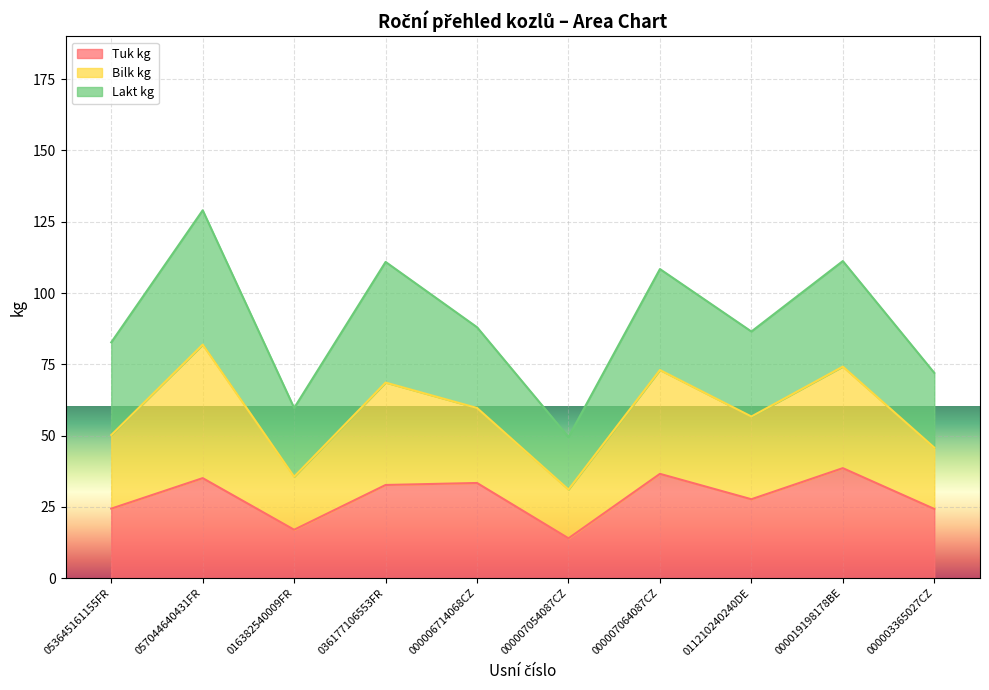

At how many categories does at least one series exceed 100?

4